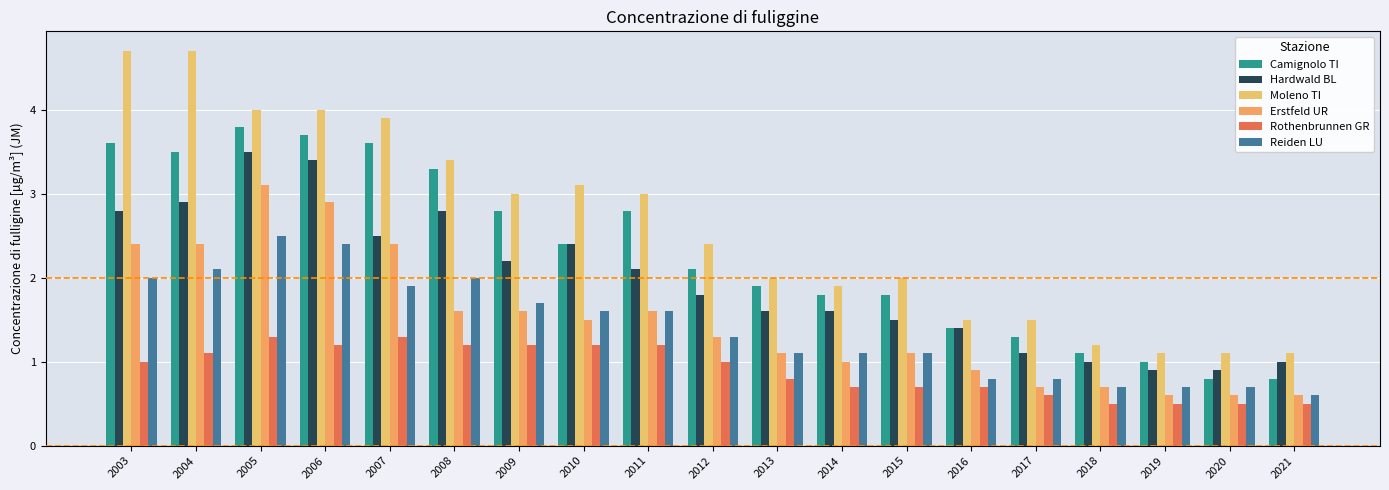

Which series has the widest spread of values?

Moleno TI